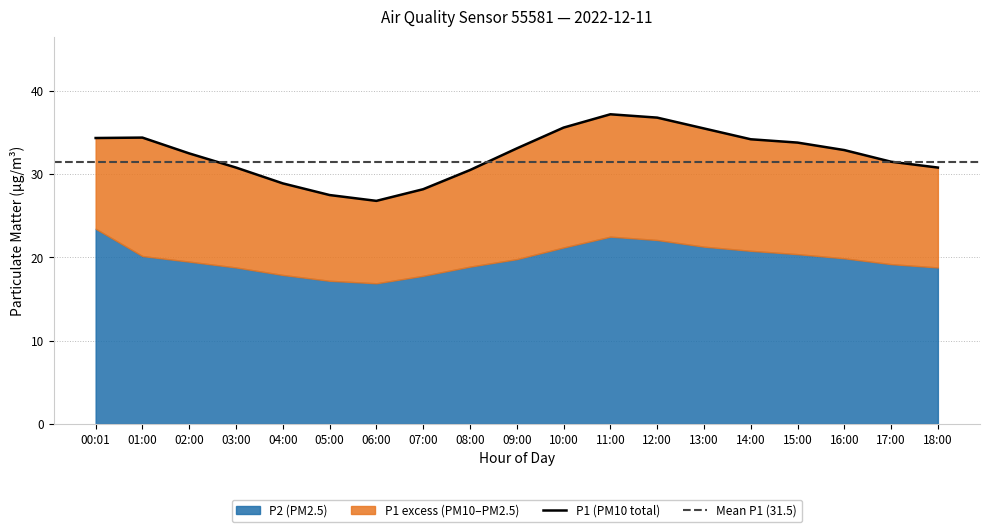

What is the smallest value displayed?

26.8